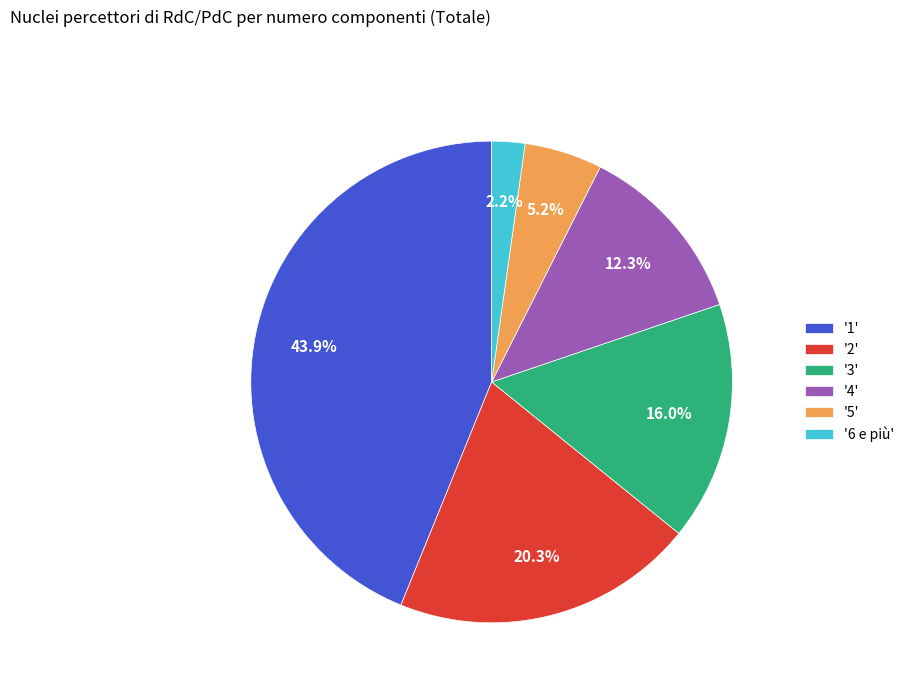

Which category has the smallest portion of the pie?

'6 e più'